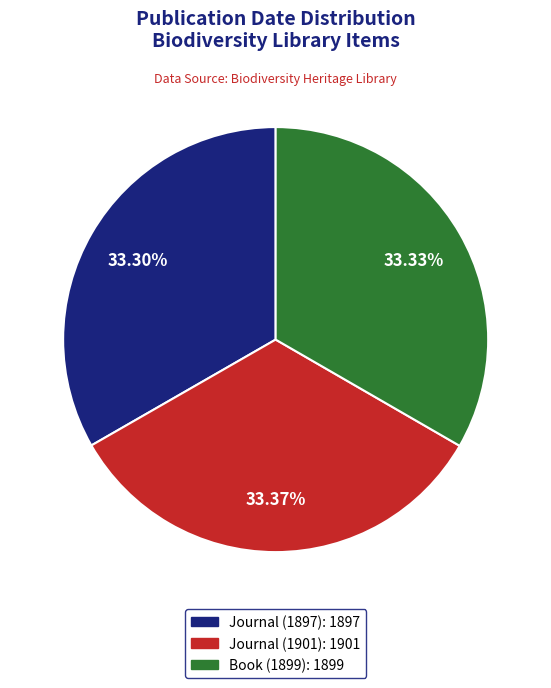

Is there a majority slice in this chart?

No